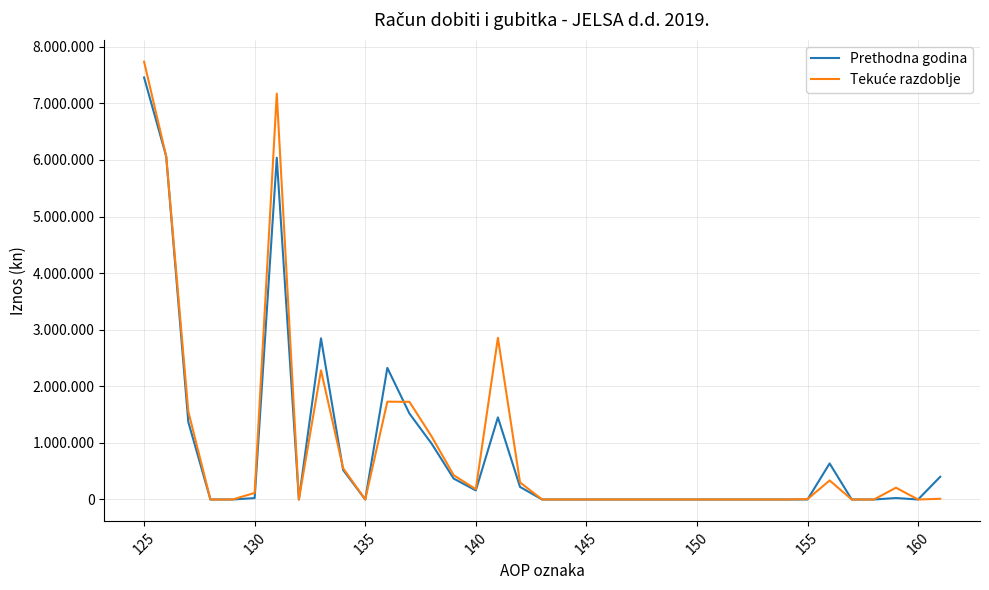

Which series ends up on top after the final intersection of Prethodna godina and Tekuće razdoblje?

Prethodna godina